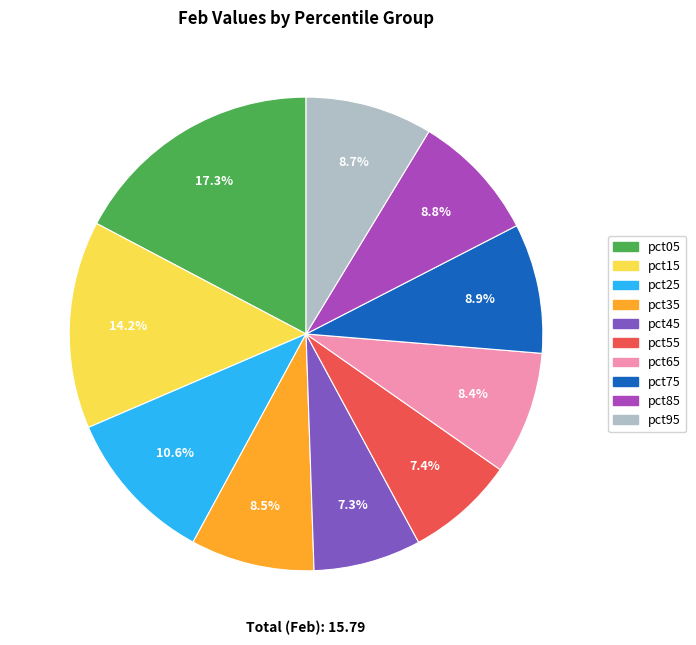

What is the largest slice in the pie chart?

pct05